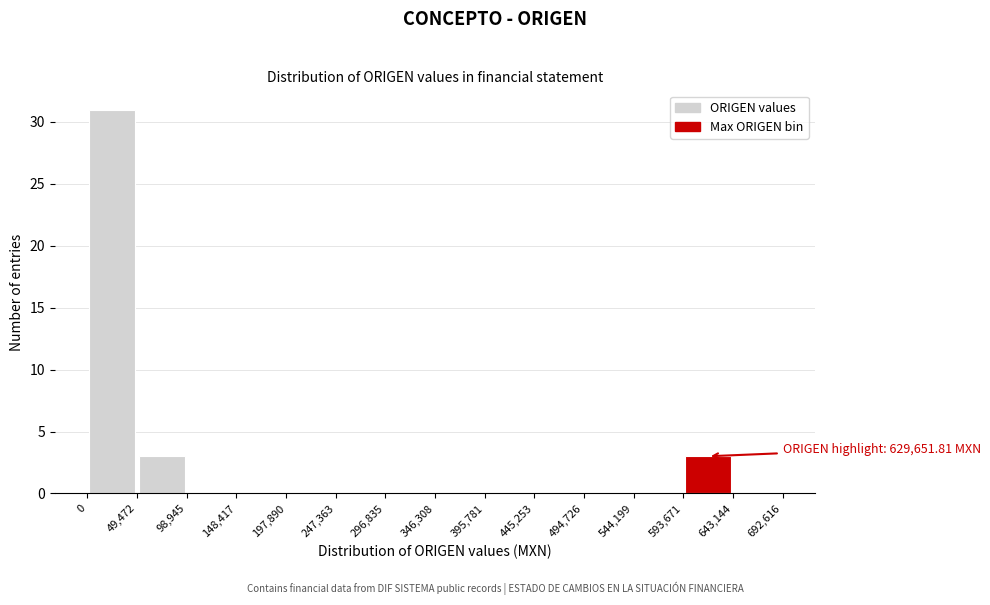

Over which range of the x-axis is the bar tallest?

0 to 49,472